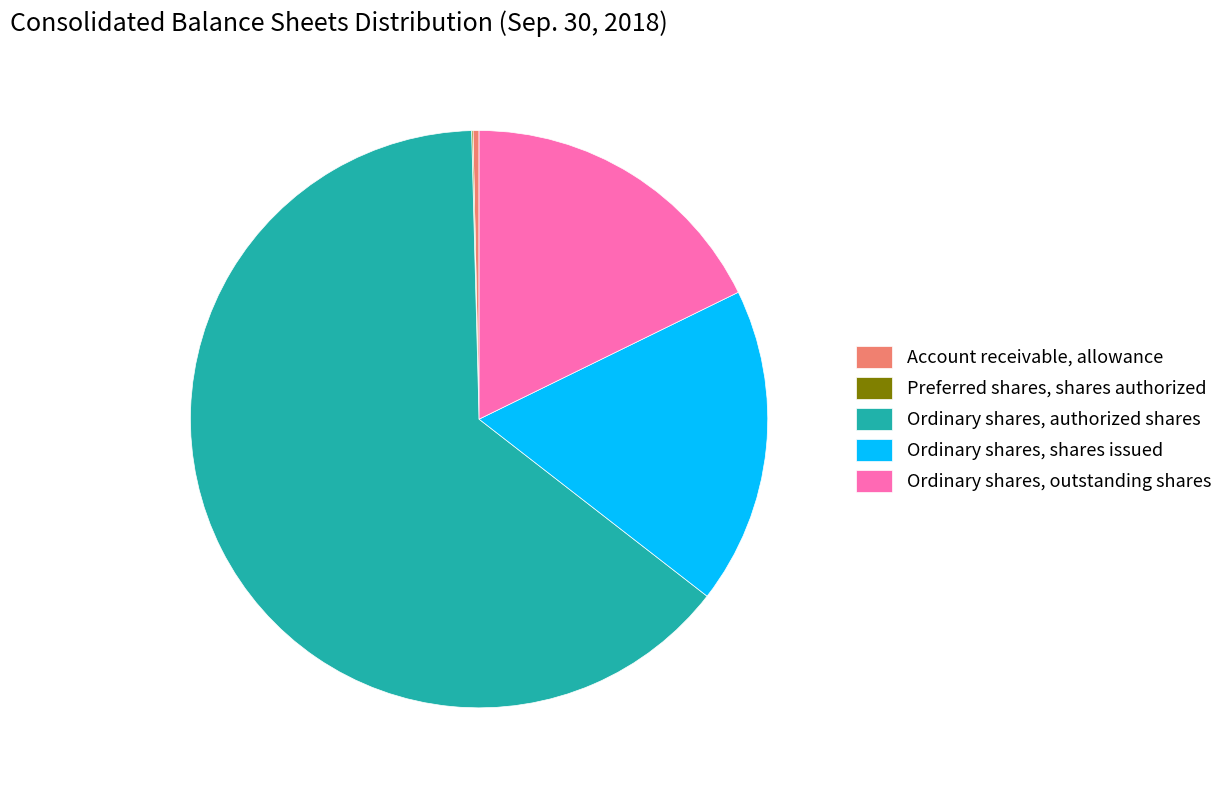

True or false: Ordinary shares, shares issued accounts for 18% of the total.

True